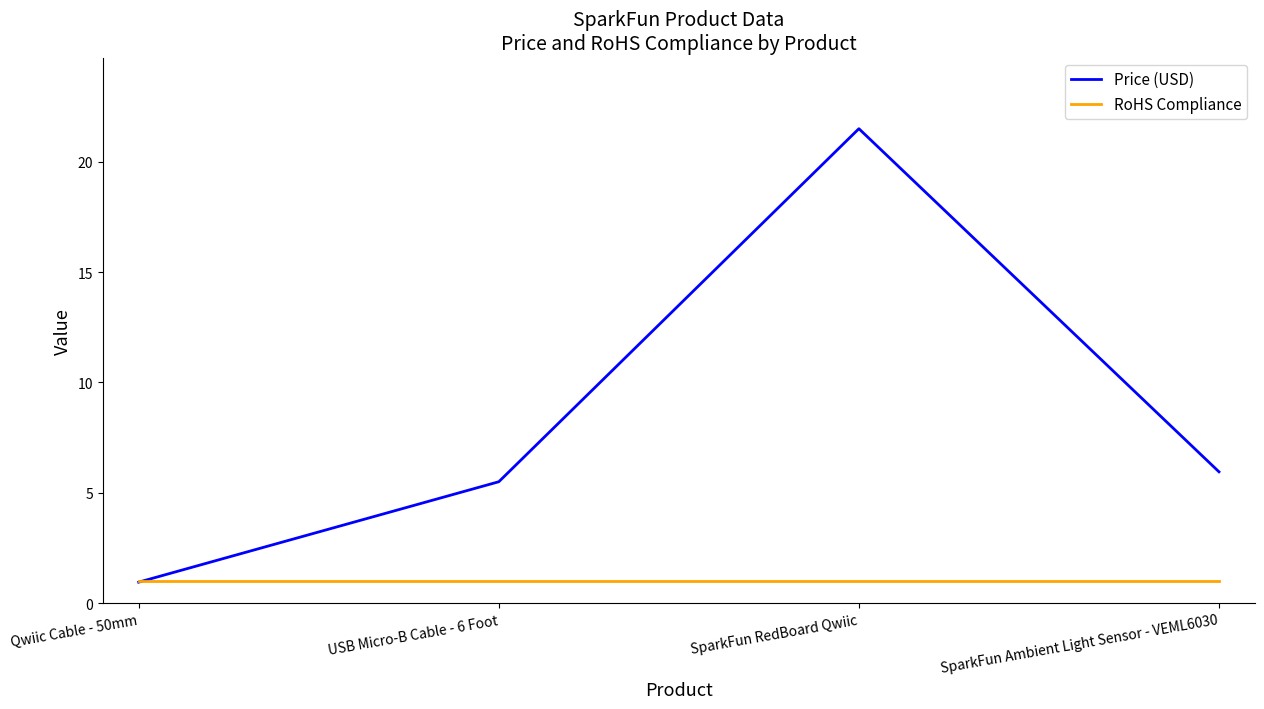

How many lines are shown in the chart?

2